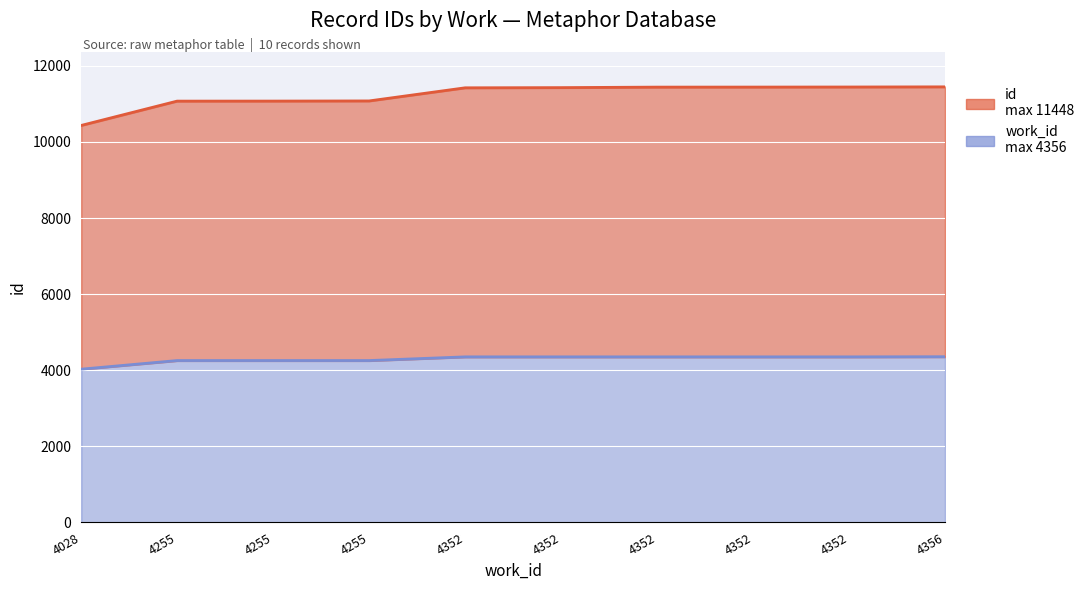

At how many categories does at least one series exceed 5769?

10